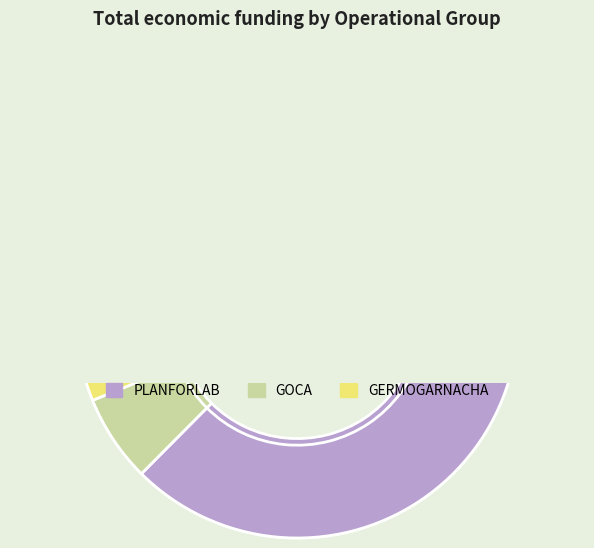

How many slices are in this pie chart?

3